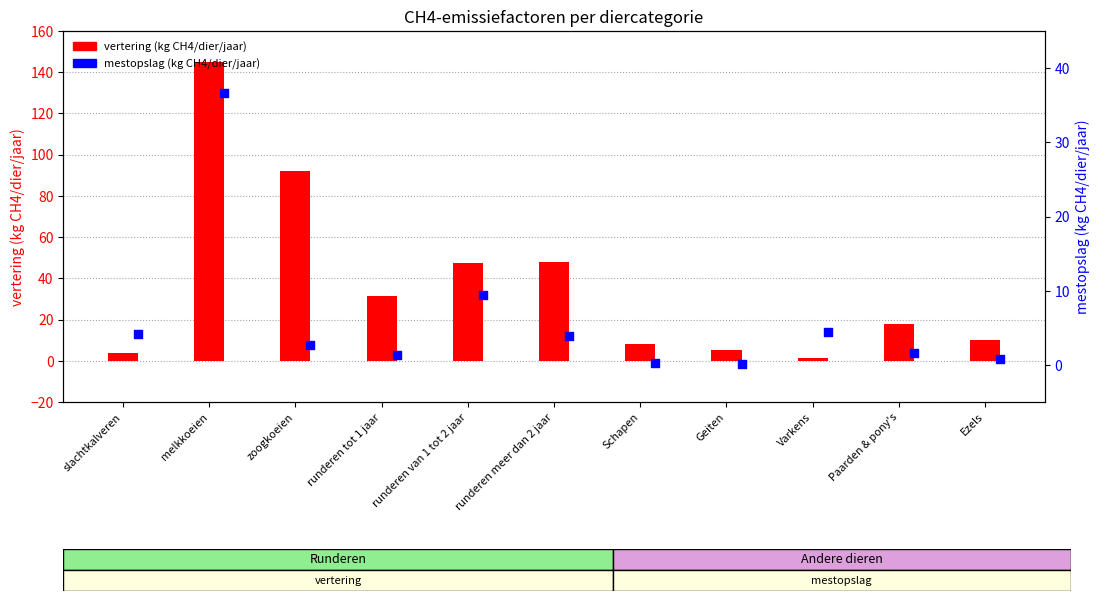

At how many categories does at least one series exceed 88?

2